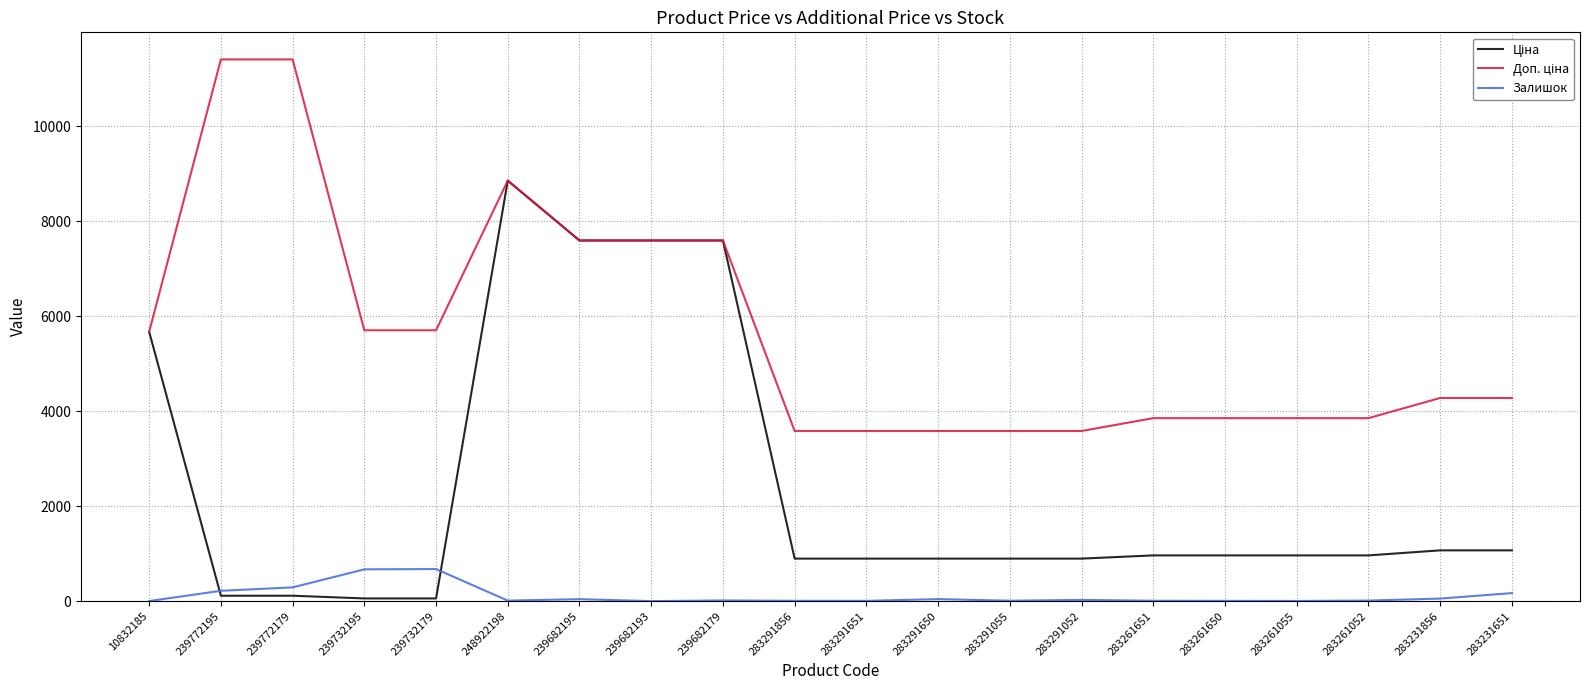

What position from the left is 283261650?

16